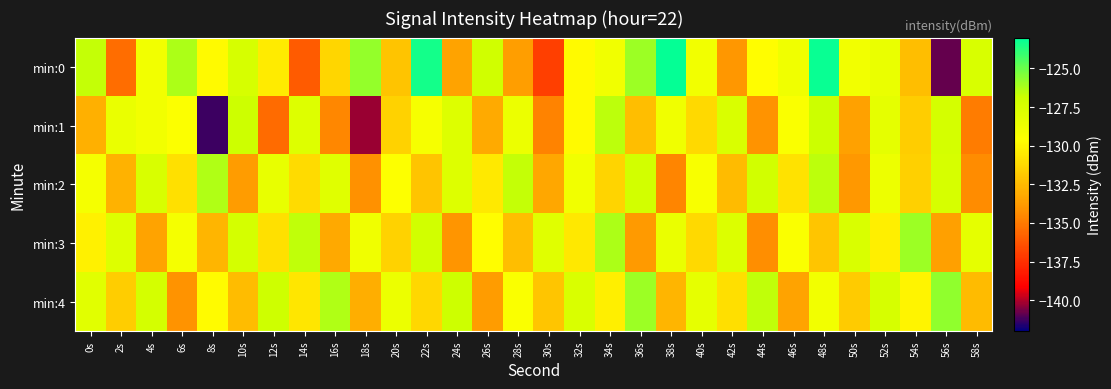

Which category has the highest value across all series?

38s